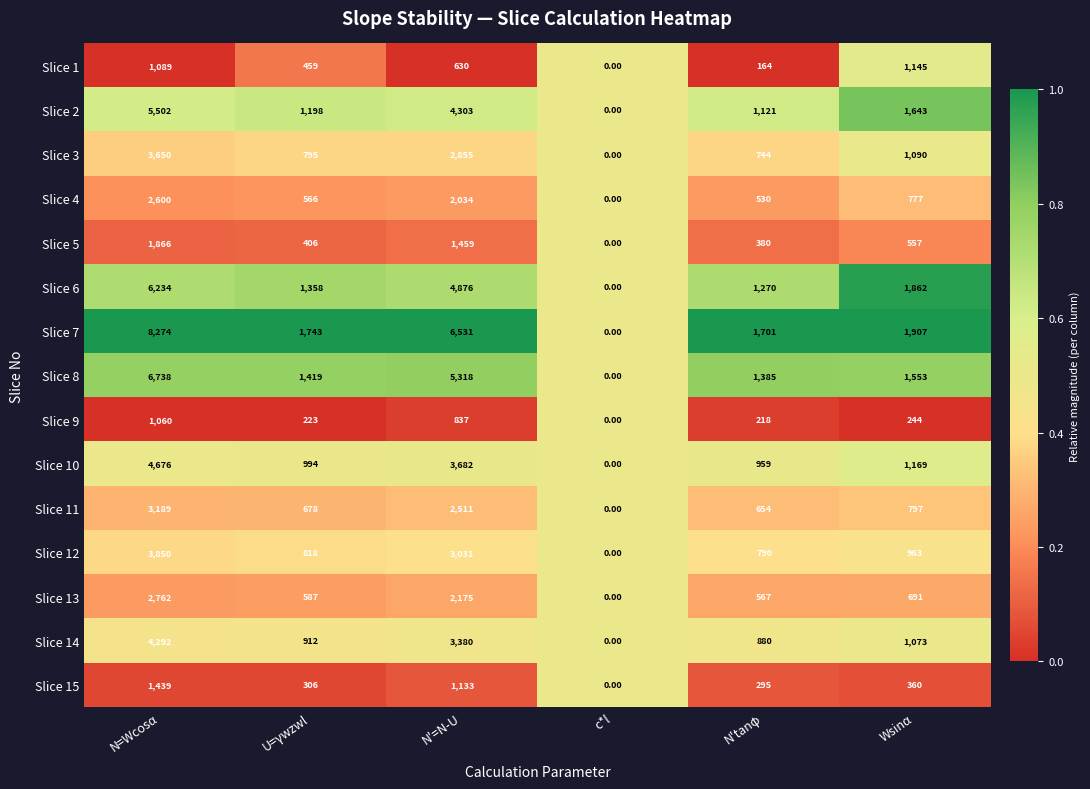

Which series has the largest total across all categories?

Slice 7